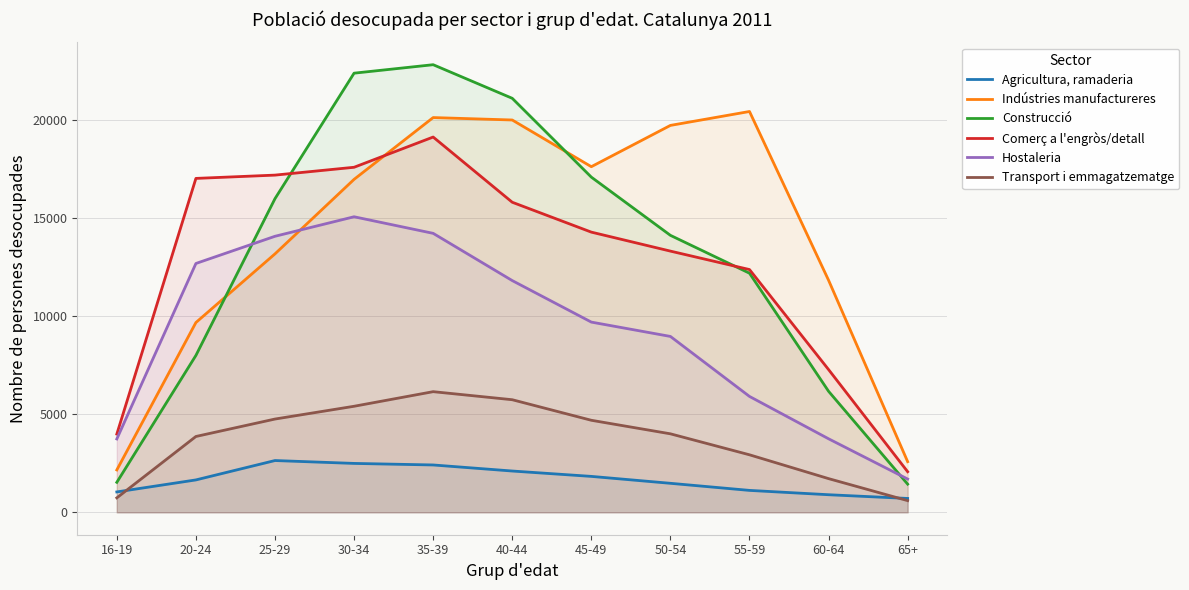

The value of Indústries manufactureres at 40-44 is 6902. True or false?

False